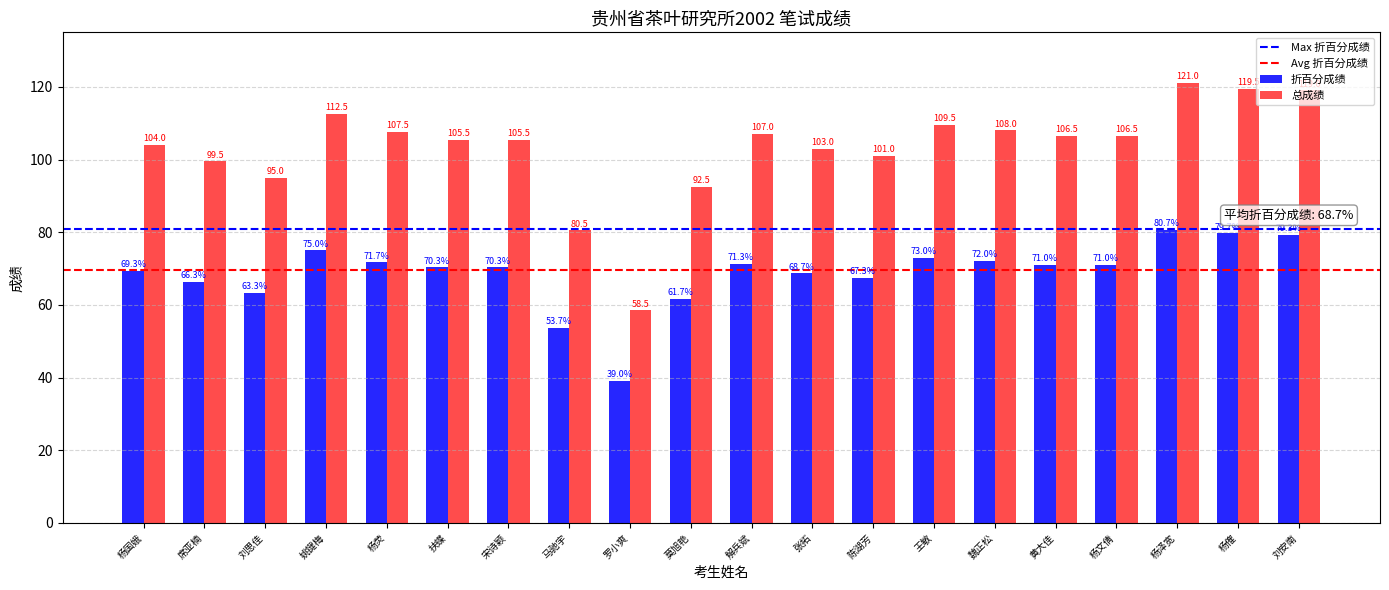

Rank the series by their maximum value, from lowest to highest.

折百分成绩, 总成绩